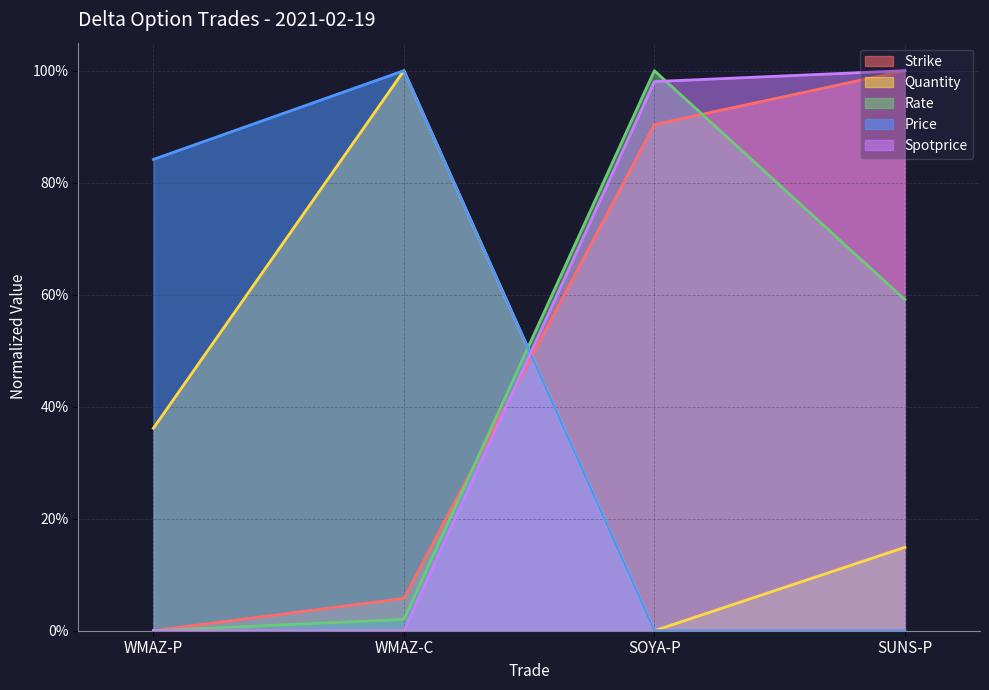

True or false: Strike has a value of 0.9 at SOYA-P.

True